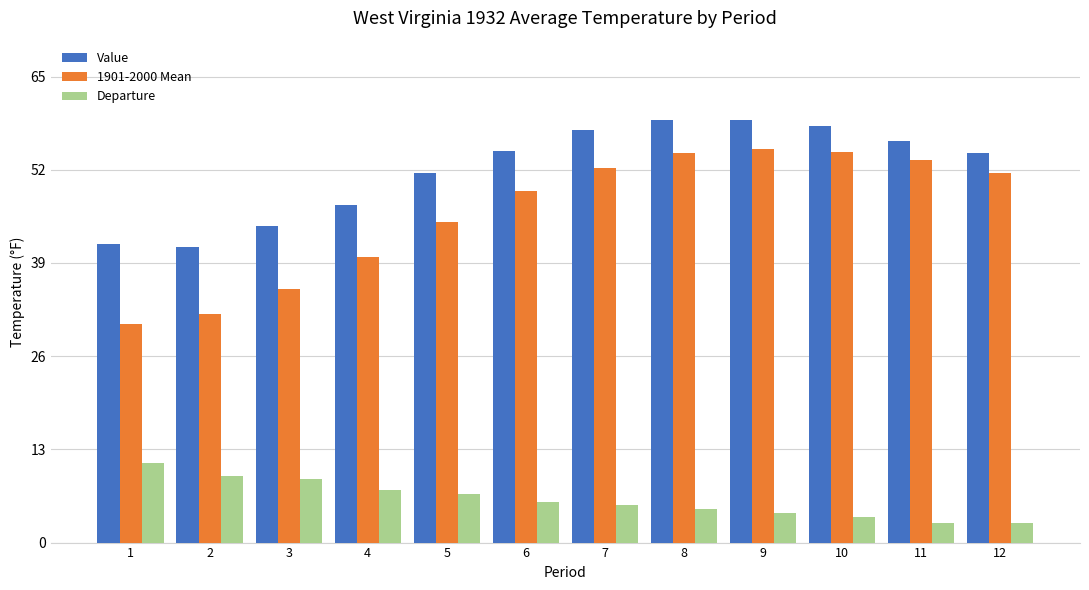

List the series in order of their peak value, highest first.

Value, 1901-2000 Mean, Departure